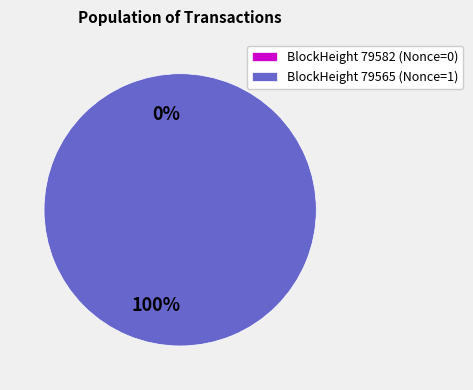

What is the smallest slice in the pie chart?

79582